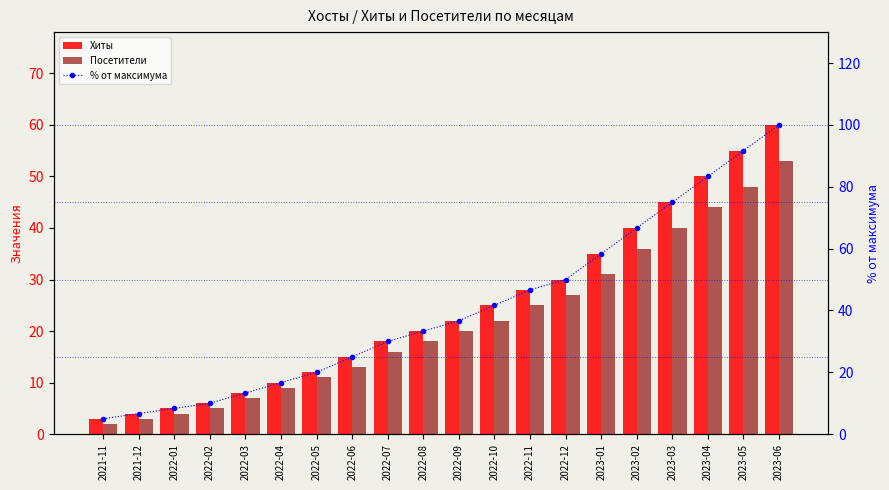

What is the spread (max minus min) of values at 2021-12?

3.7